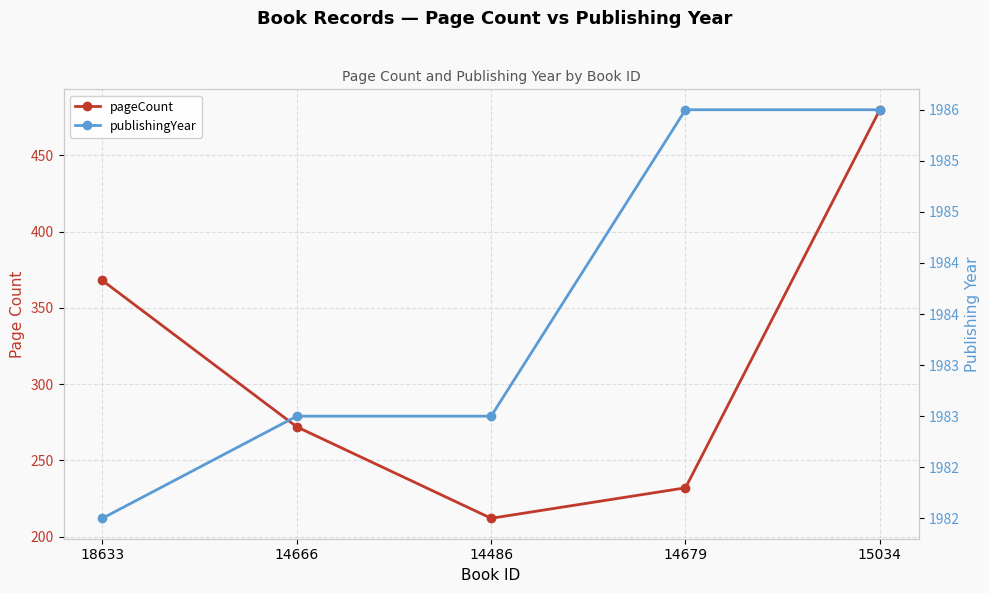

How many interior local valleys does the pageCount series have?

1